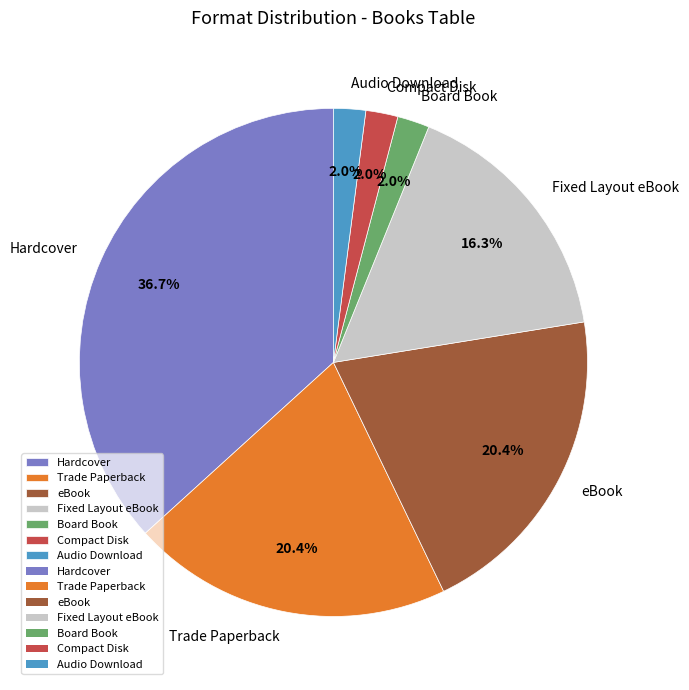

To the nearest percent, what is the difference between the largest and smallest slice percentages?

35%